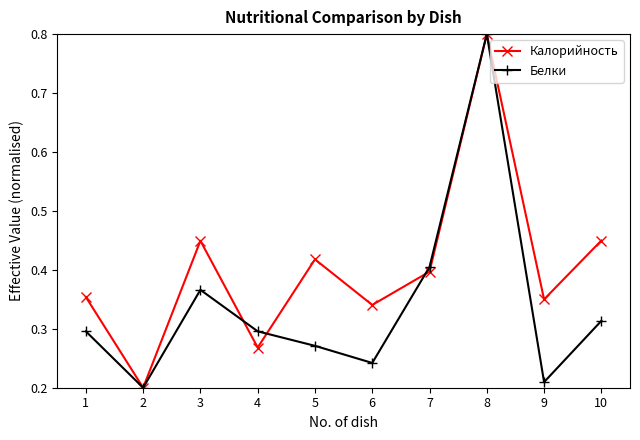

In Калорийность, how many points are lower than both neighbors (excluding endpoints)?

4